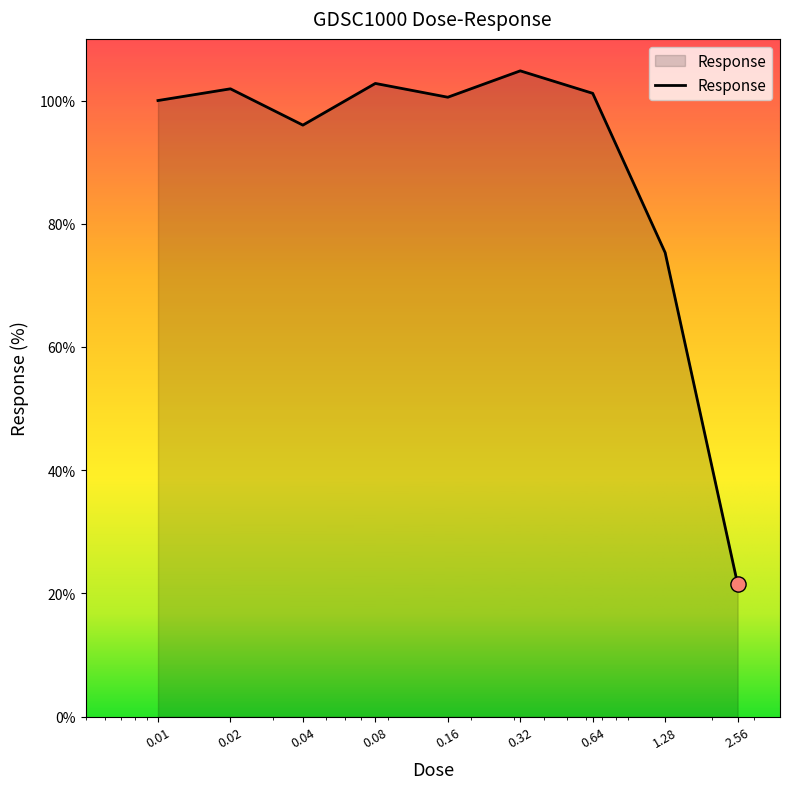

What is the difference between the maximum and minimum values?

83.3